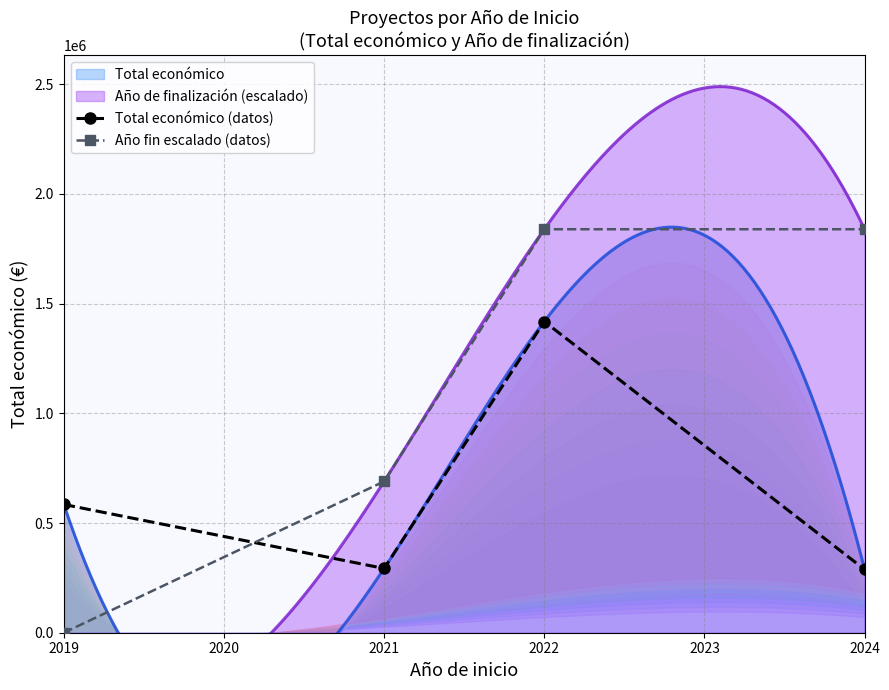

At how many categories does at least one series exceed 1079486?

2